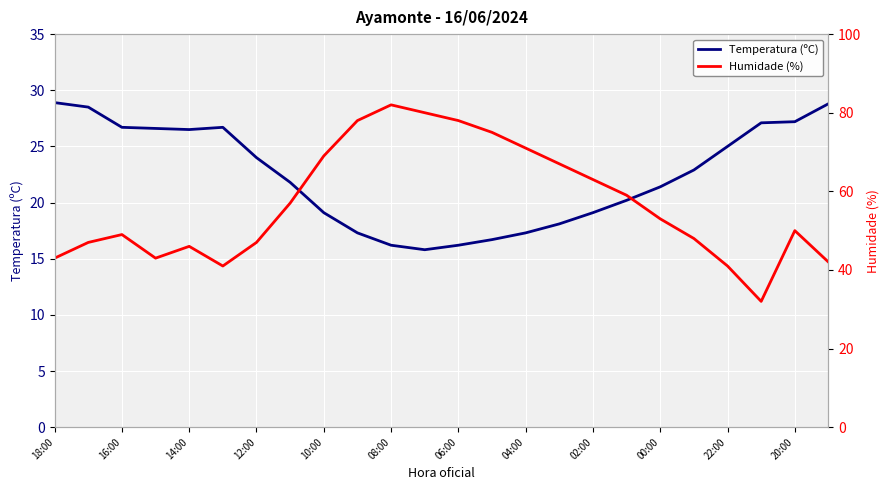

What is the average value of the Humidade (%) series?

56.7